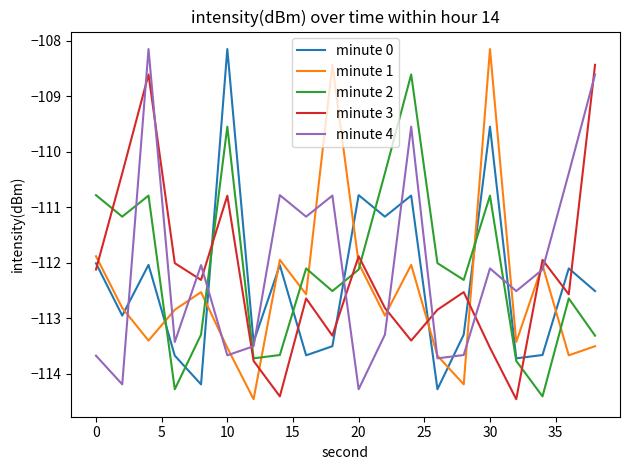

What is the average value of the minute 2 series?

-112.1